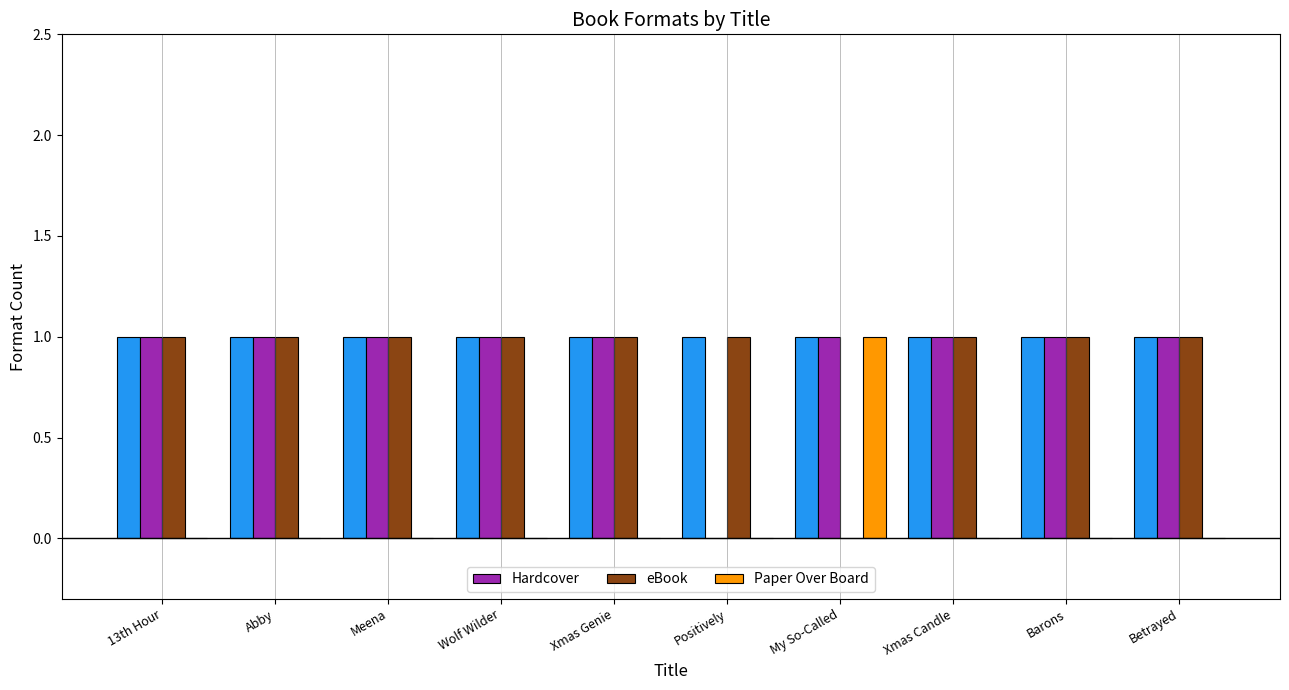

What is the total value across all series at Betrayed?

3